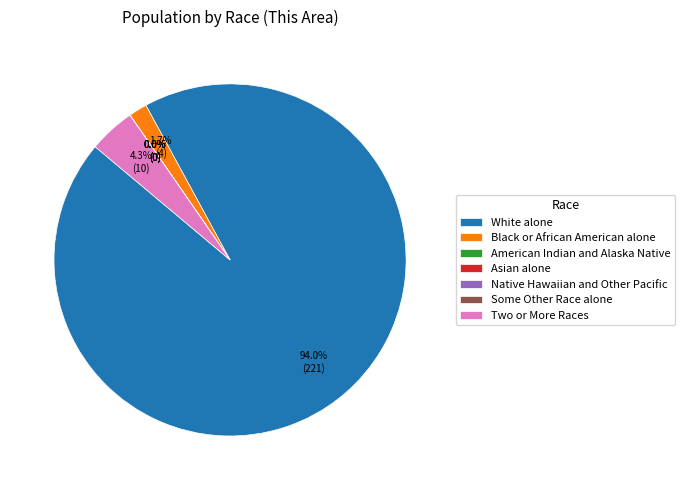

What percentage is NOT represented by Black or African American alone?

98.3%